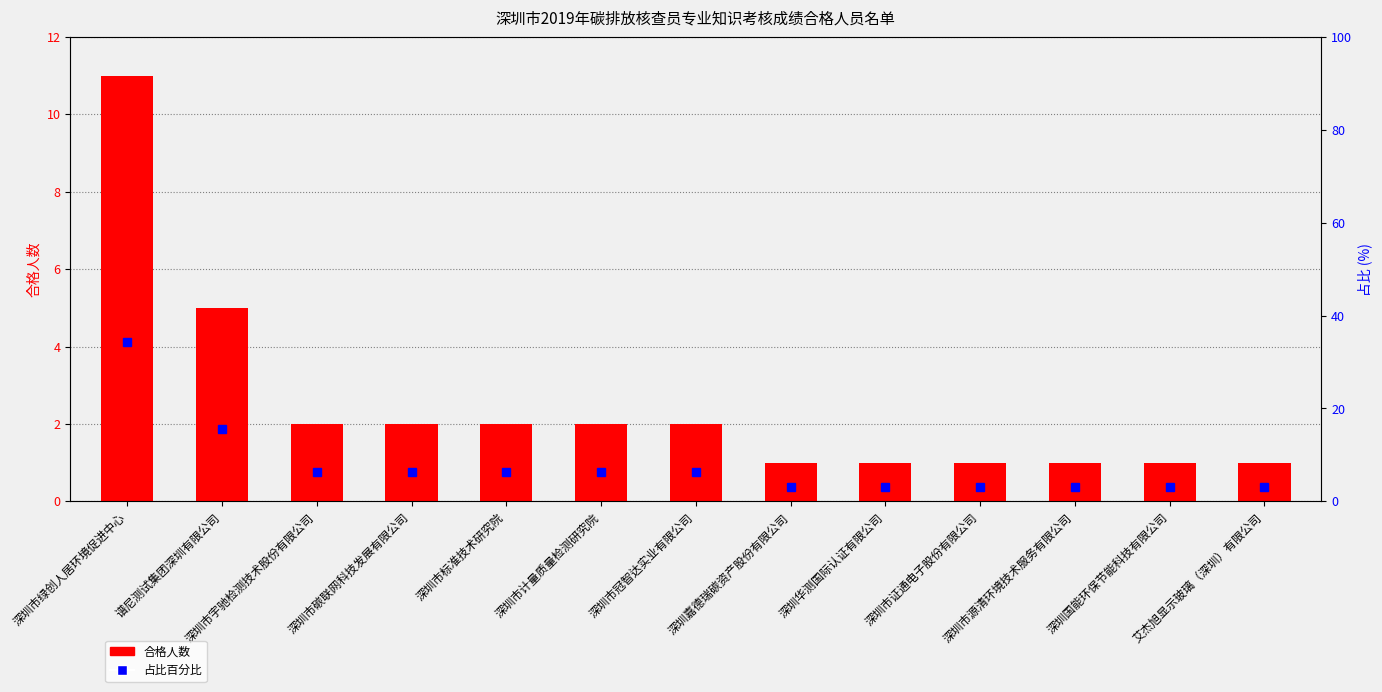

How many groups of bars are there?

13